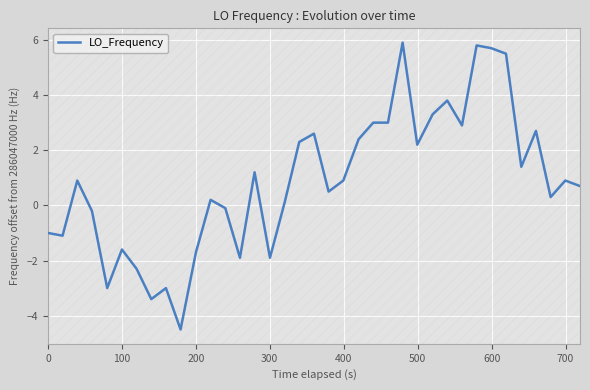

What is the difference between the maximum and minimum values?

10.4